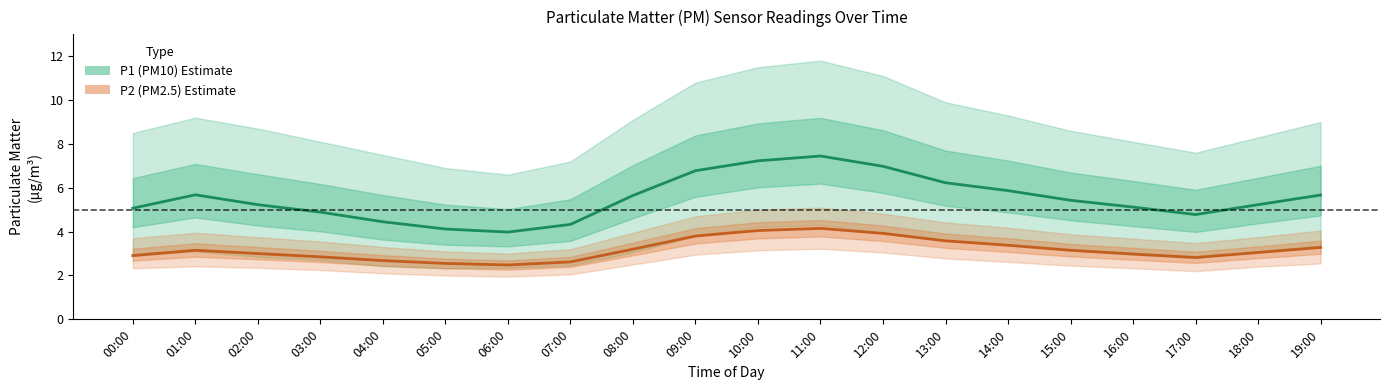

What is the maximum value for P1 (PM10) center?

7.5